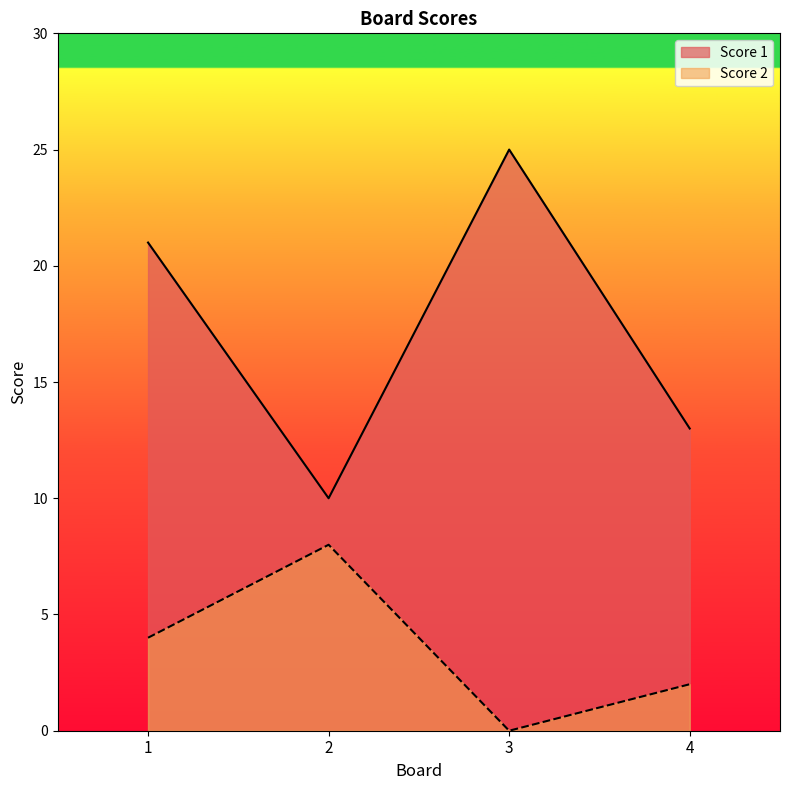

What is the spread (max minus min) of values at 3?

25